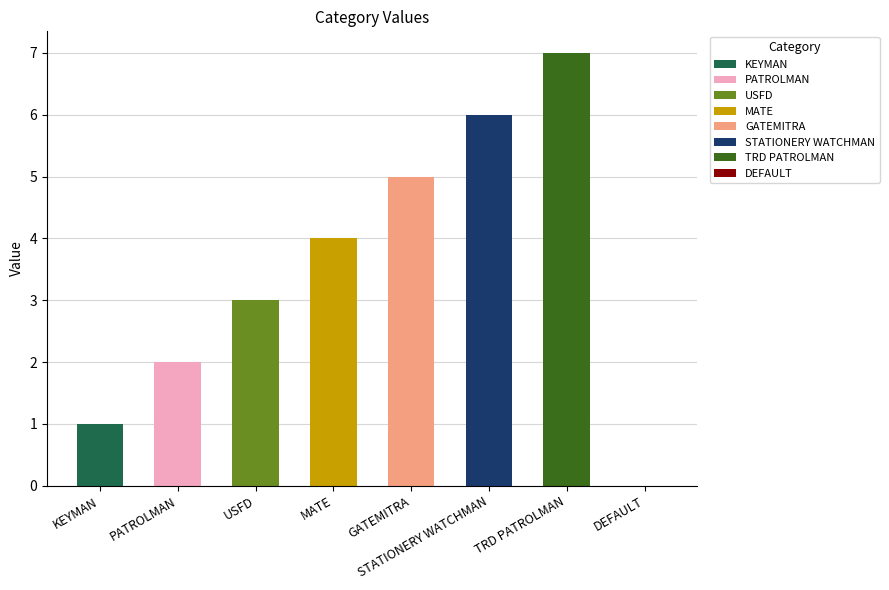

Where does the data first go above 4?

GATEMITRA